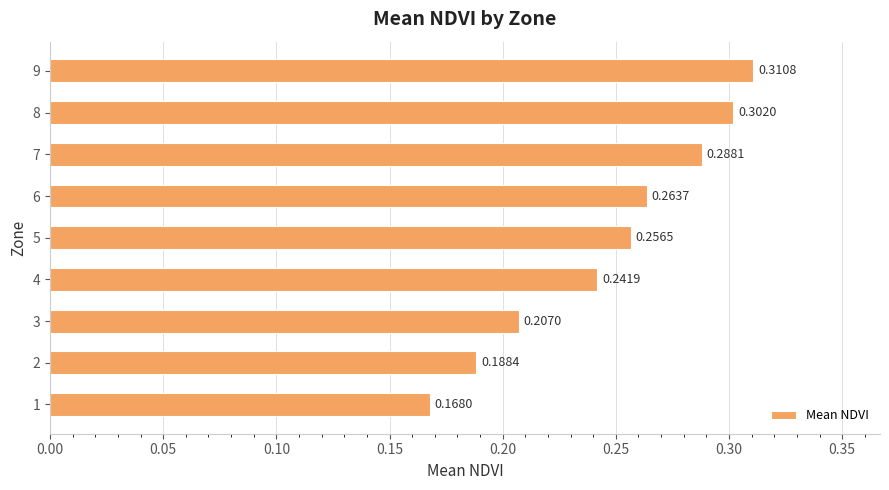

What is the sum of the values at 7 and 9?

0.6